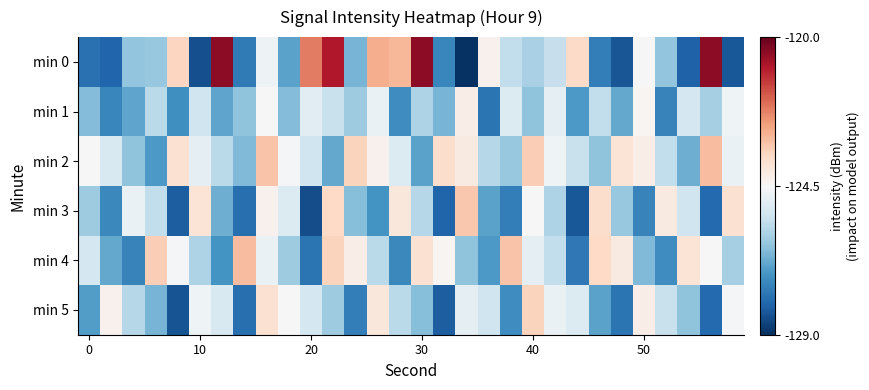

Which series has the widest spread of values?

min 0